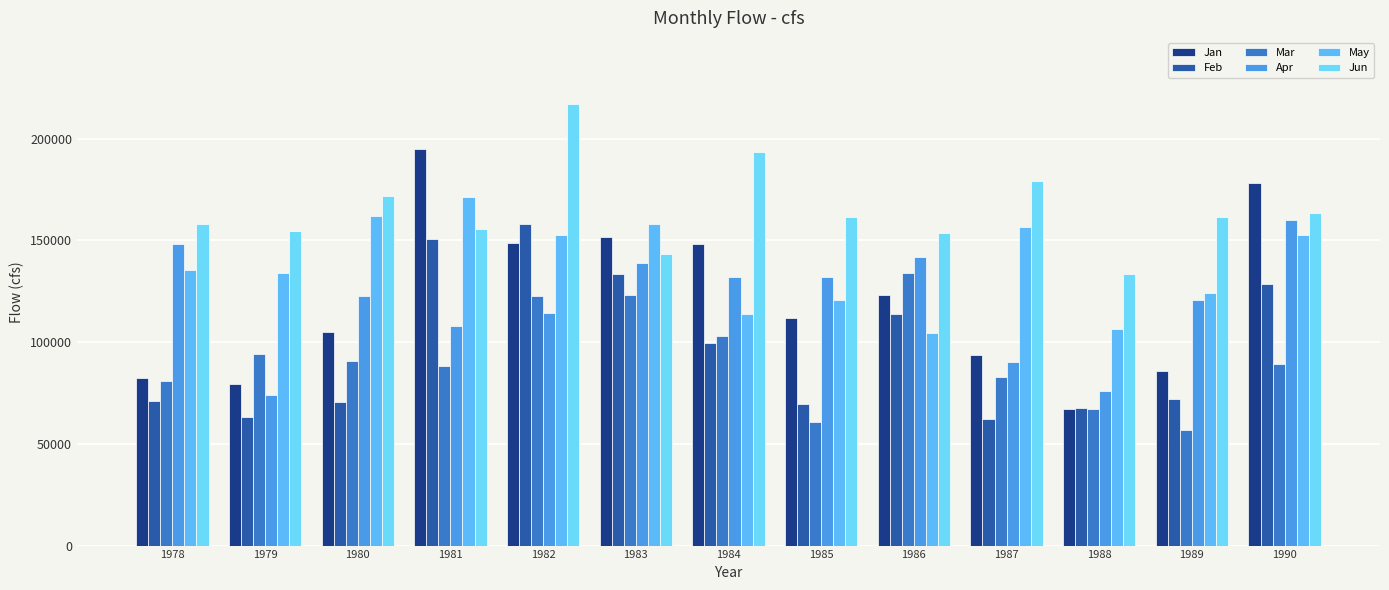

Which series has the widest spread of values?

Jan